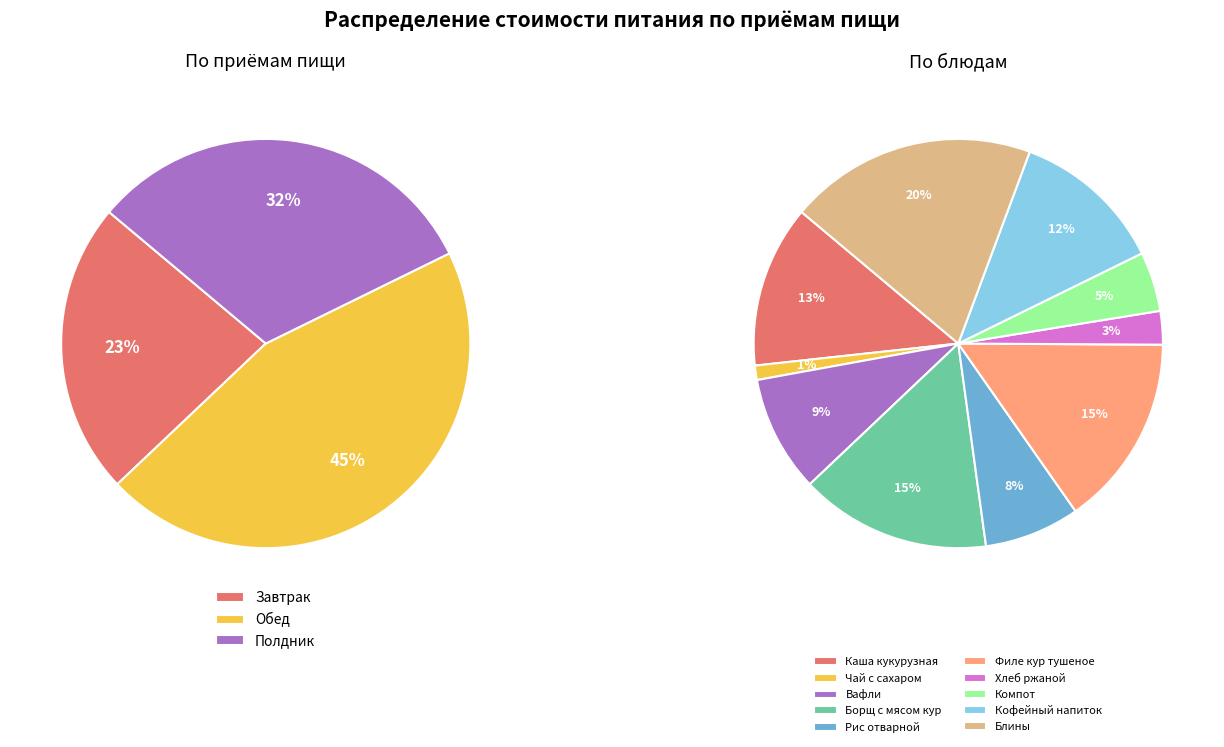

Is there any slice that represents more than half of the pie?

No